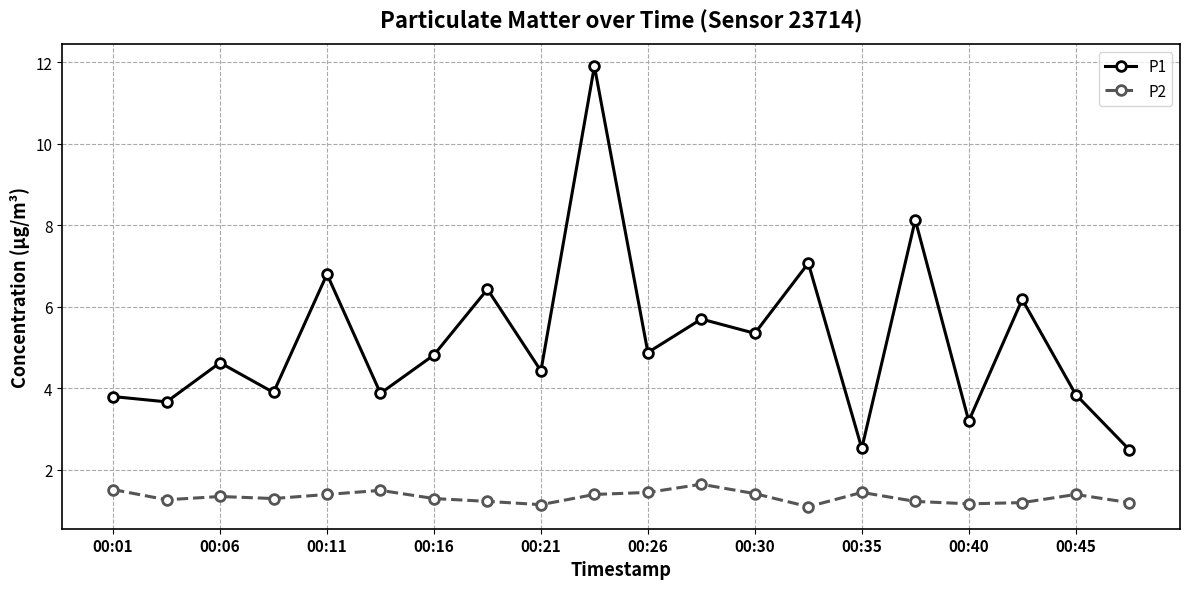

True or false: P1 has more than 0 points higher than both neighbors.

True